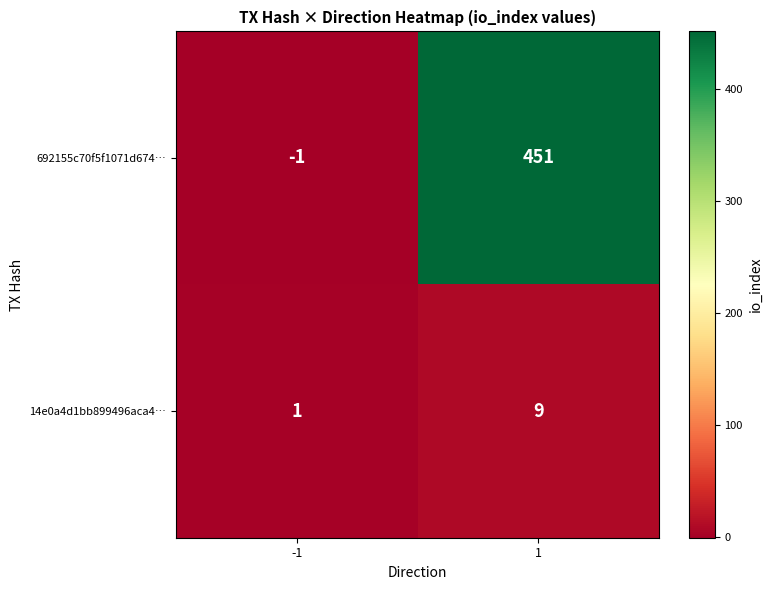

The 14e0a4d1bb899496aca4… series shows 9 at 1. True or false?

True